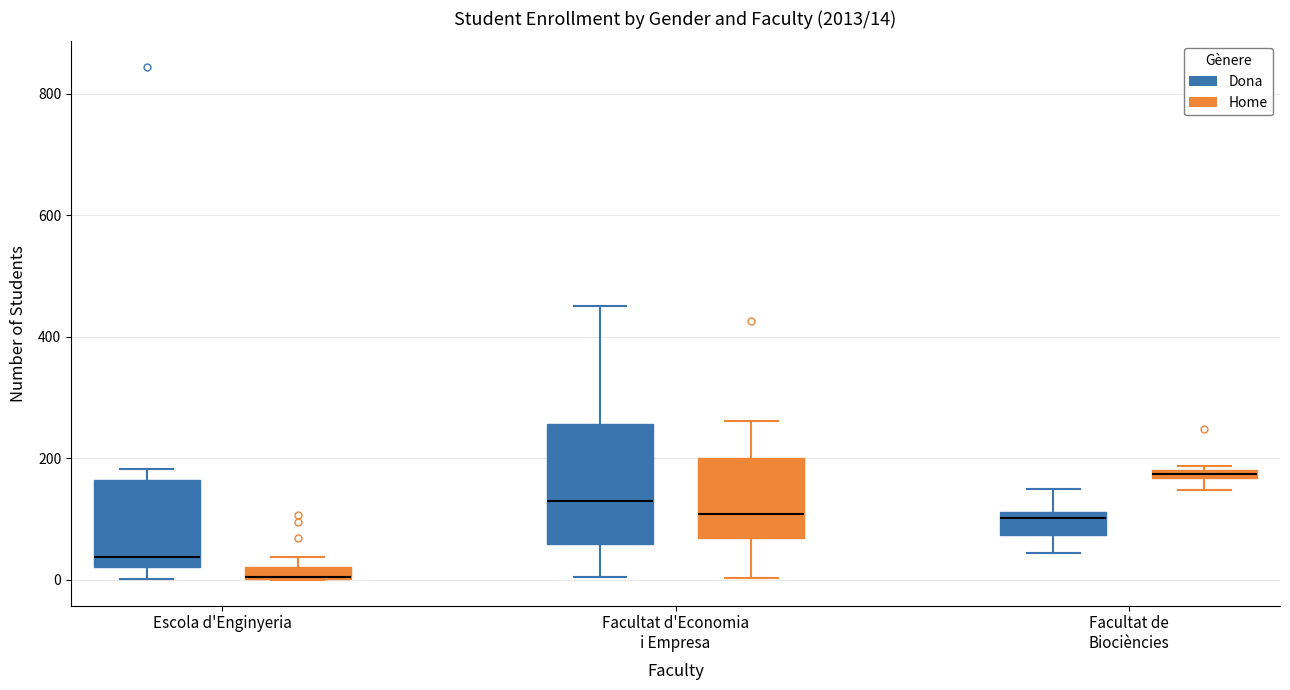

Which box is the tallest, from its lower edge to its upper edge?

Facultat d'Economia i Empresa (Dona)